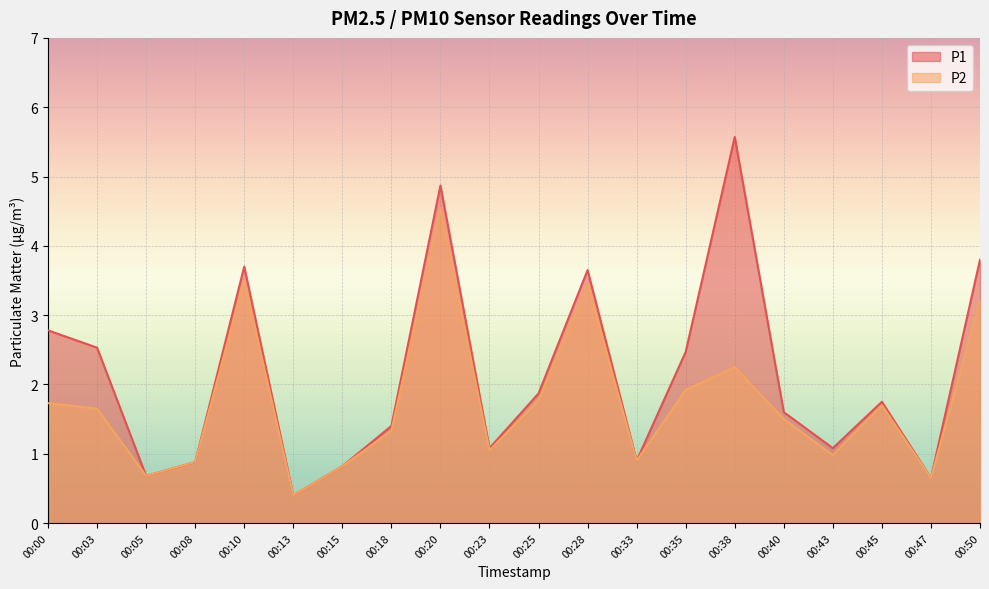

How many lines are shown in the chart?

2